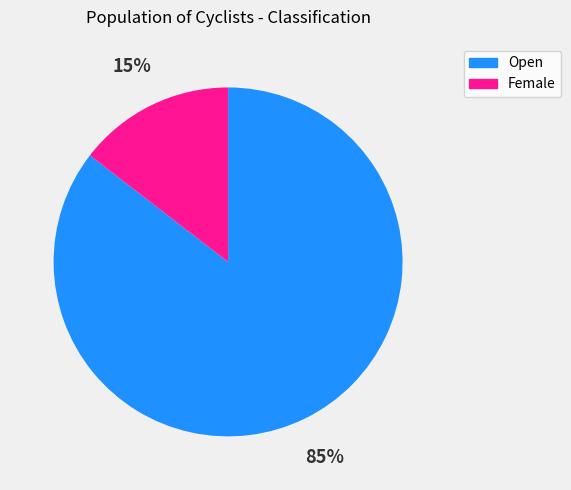

Is it true that Female is 2% of the pie?

False